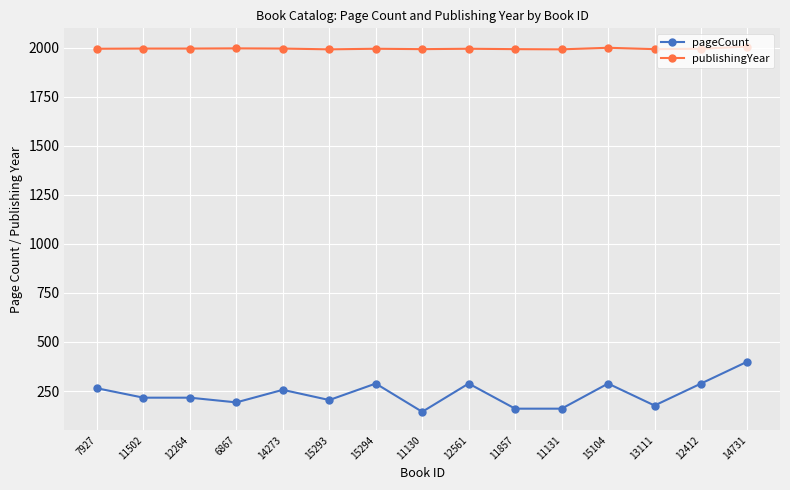

What is the maximum value shown in the chart?

2005